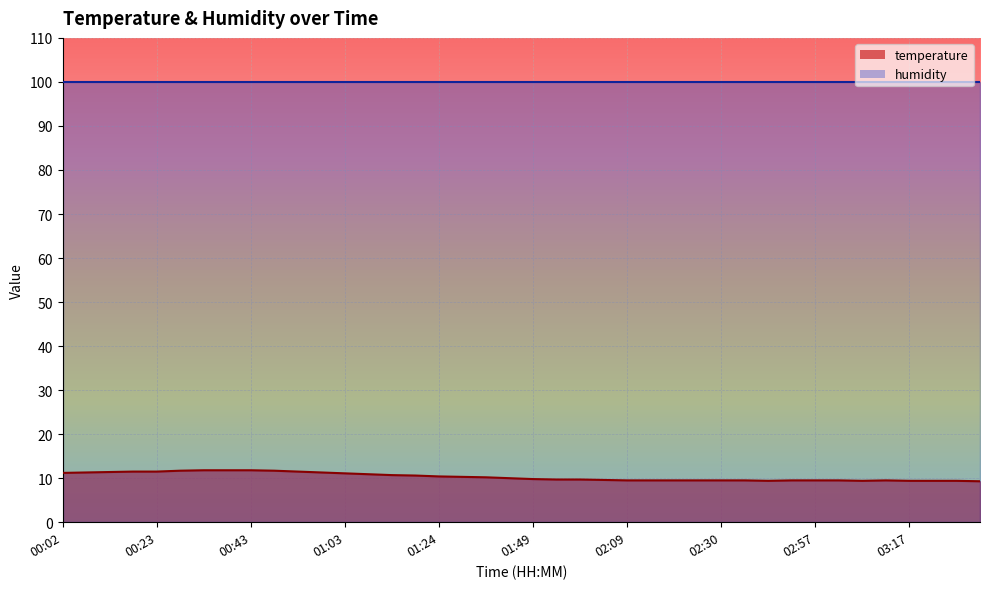

Reading left to right, extract all data points from this chart.

11.2	11.3	11.4	11.5	11.5	11.7	11.8	11.8	11.8	11.7	11.5	11.3	11.1	10.9	10.7	10.6	10.4	10.3	10.2	10.0	9.8	9.7	9.7	9.6	9.5	9.5	9.5	9.5	9.5	9.5	9.4	9.5	9.5	9.5	9.4	9.5	9.4	9.4	9.4	9.3